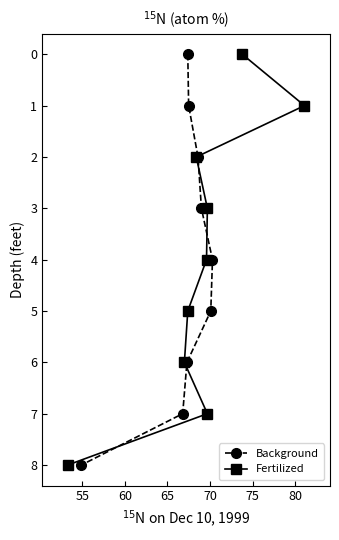

What is the highest value of the Background series?

8